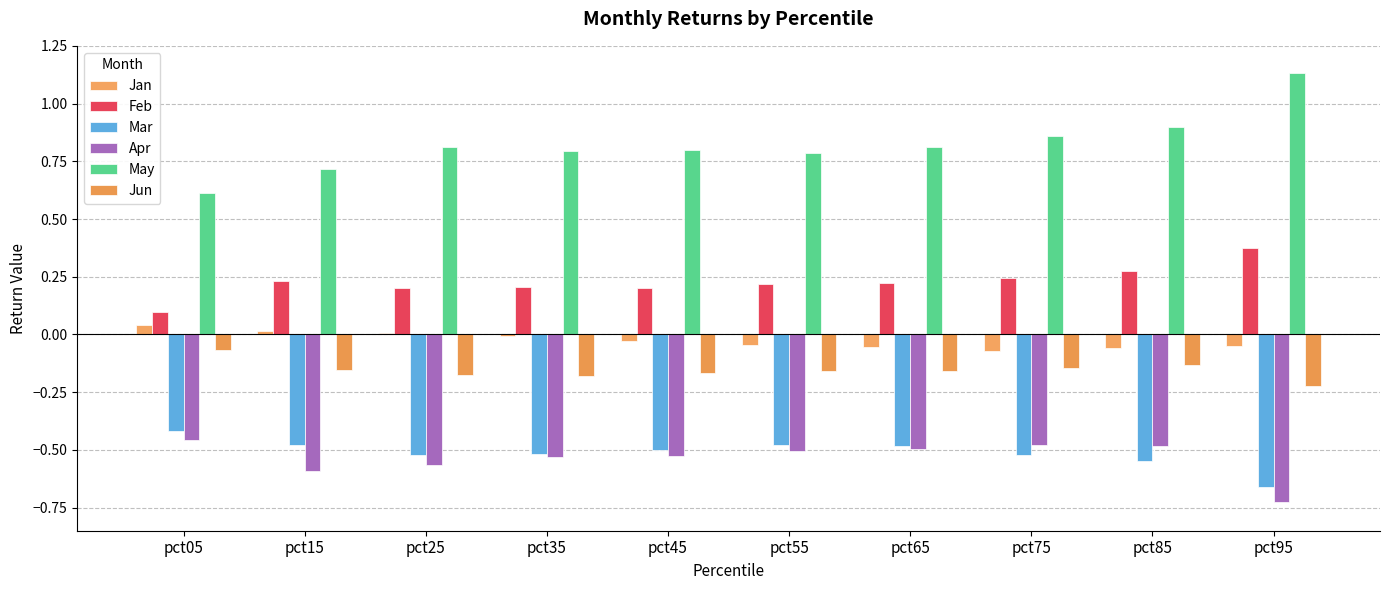

What is the approximate value of Jun at pct05?

-0.1